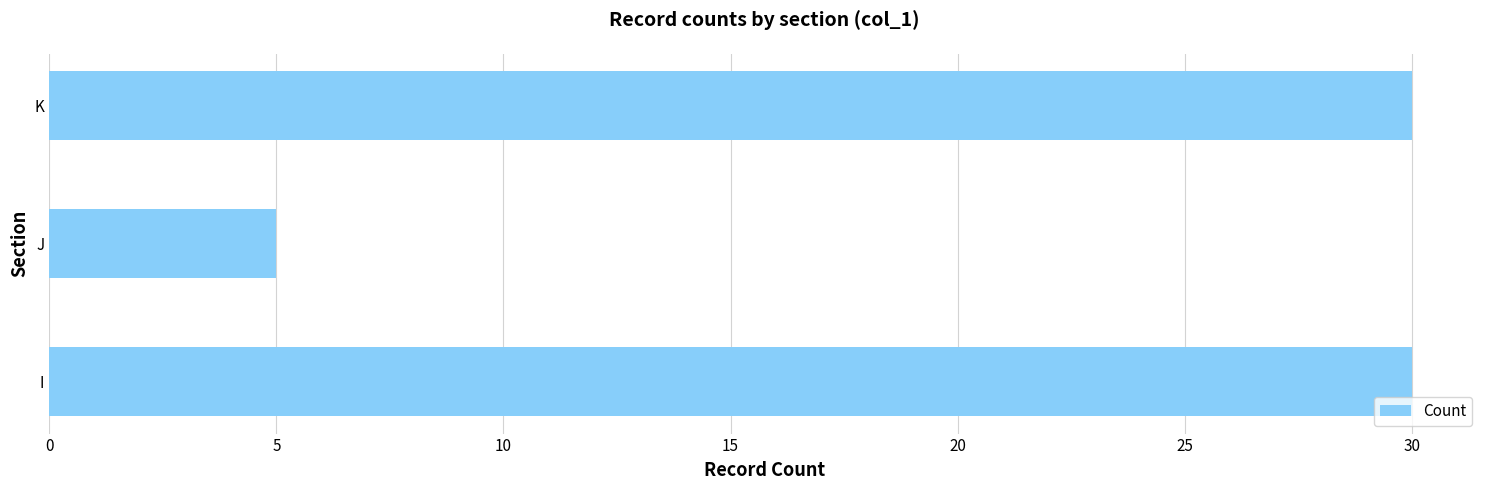

What value does the data have at I, to the nearest 10?

30